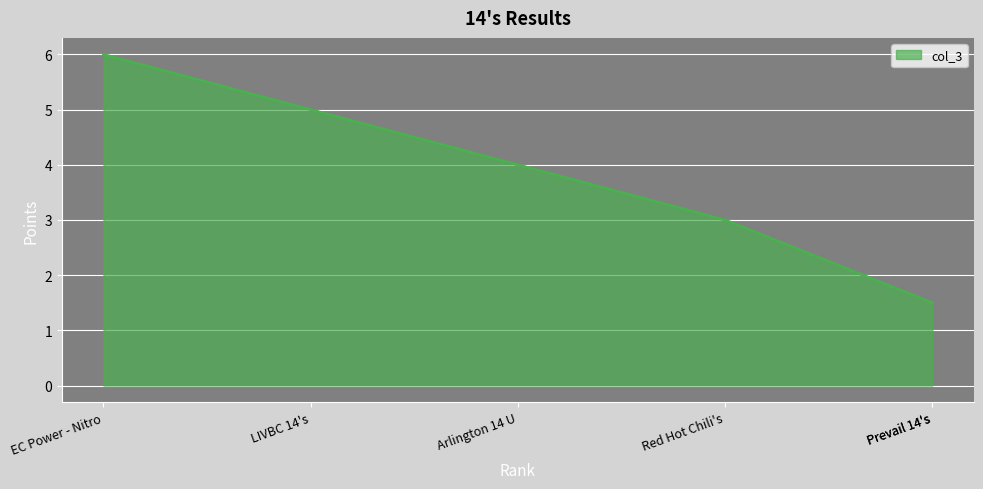

True or false: there are more than 0 points higher than both neighbors.

False